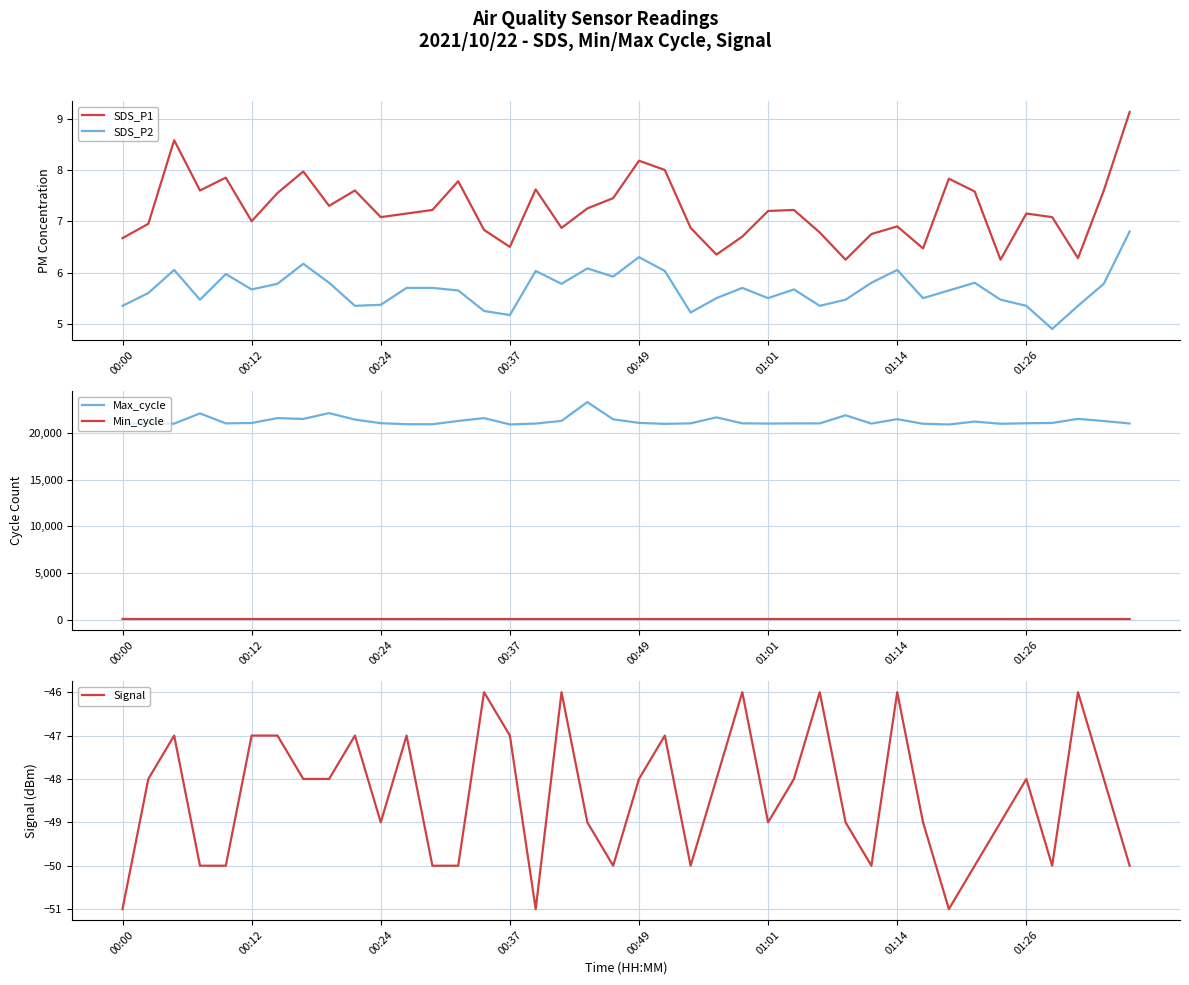

True or false: Signal and SDS_P2 cross at least once.

False